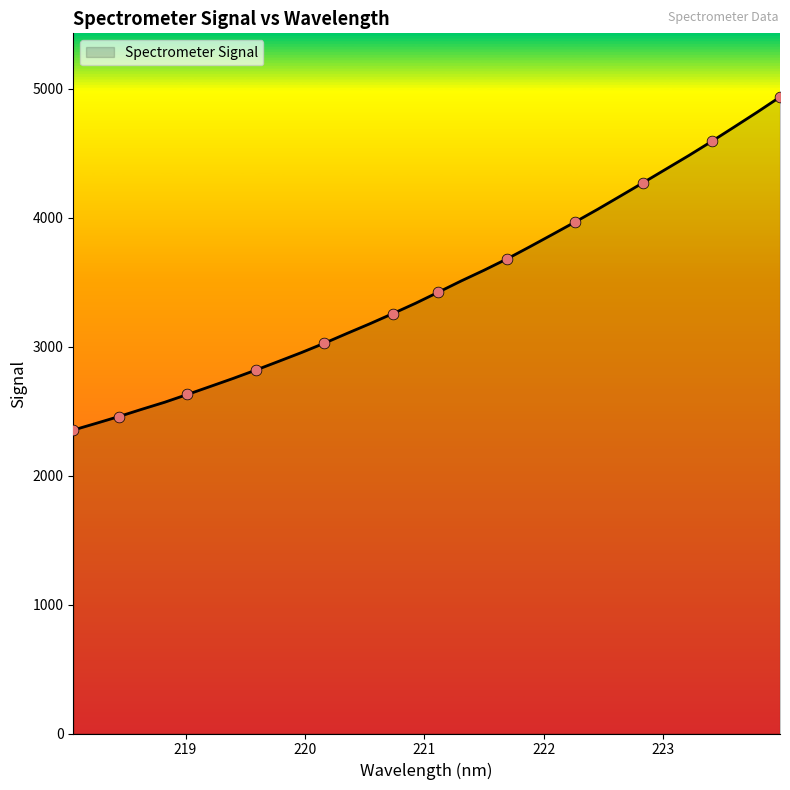

What is the difference between the maximum and minimum values?

2581.9